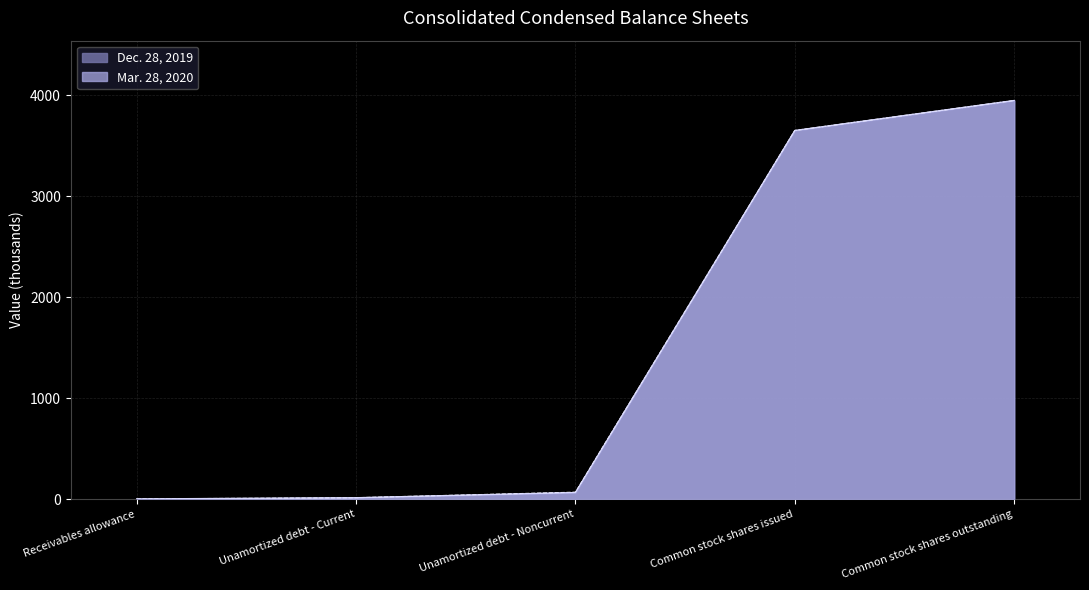

True or false: Dec. 28, 2019 and Mar. 28, 2020 cross at least once.

False